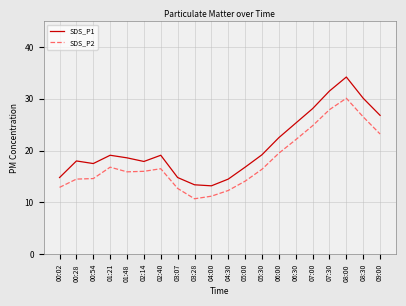

Does the chart display data point markers on the line(s)?

No